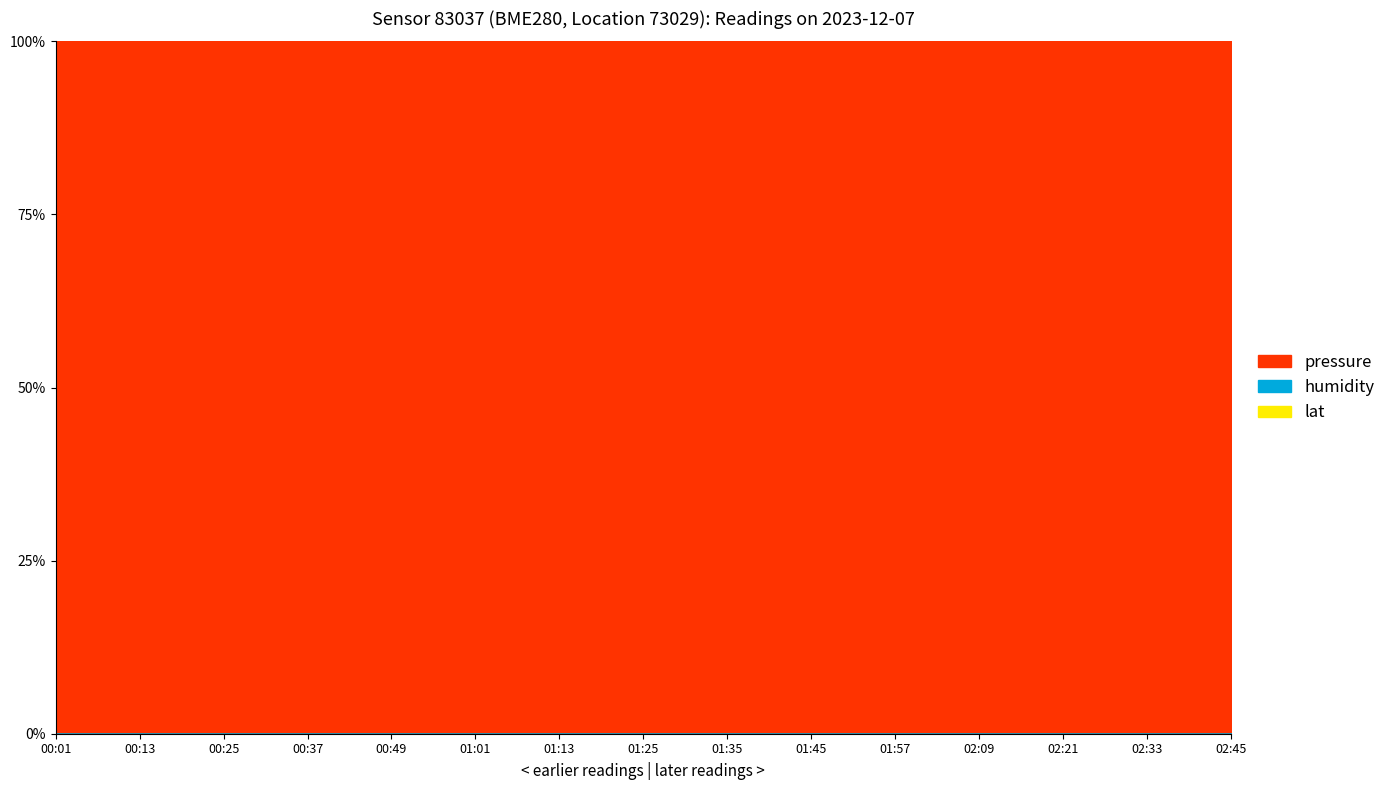

Between 02:21 and 00:37, which is larger?

02:21